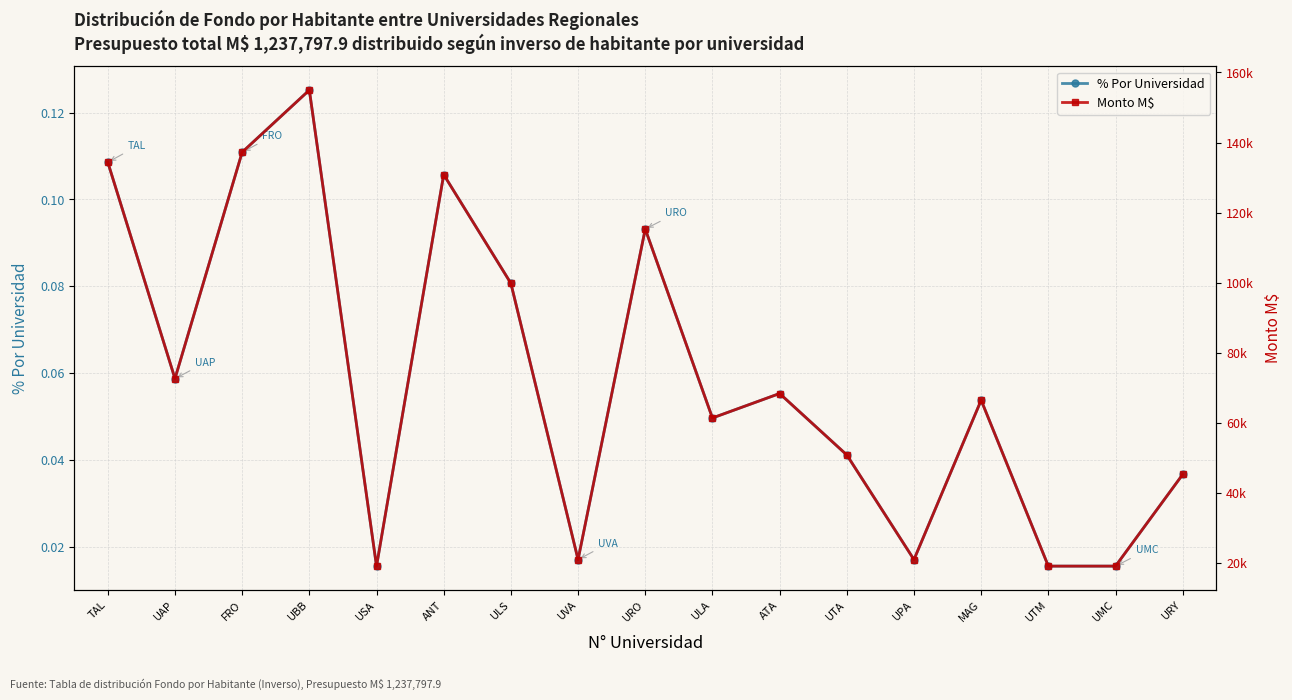

Reading right to left, what are all the values shown in this chart?

% Por Universidad: 0.0	0.0	0.0	0.1	0.0	0.0	0.1	0.0	0.1	0.0	0.1	0.1	0.0	0.1	0.1	0.1	0.1
Monto M$: 45349.1	19198.0	19198.0	66528.7	21059.1	50911.9	68432.7	61456.7	115346.3	21059.1	99865.4	130871.6	19198.0	154981.9	137263.2	72674.3	134403.8